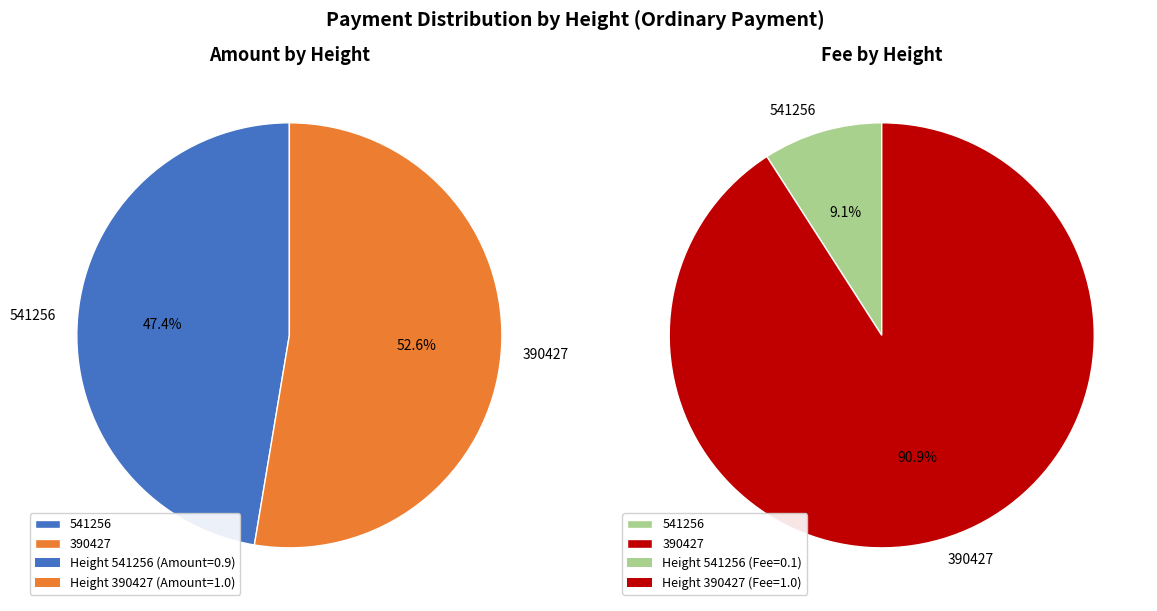

Does 541256 account for over 50% of the chart?

No